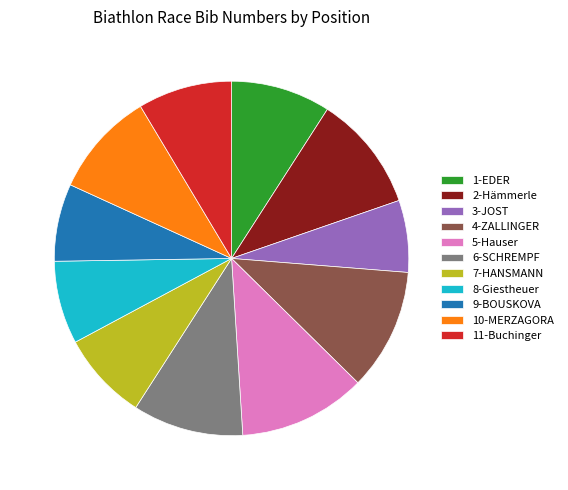

Which has a higher value, 2-Hämmerle or 7-HANSMANN?

2-Hämmerle